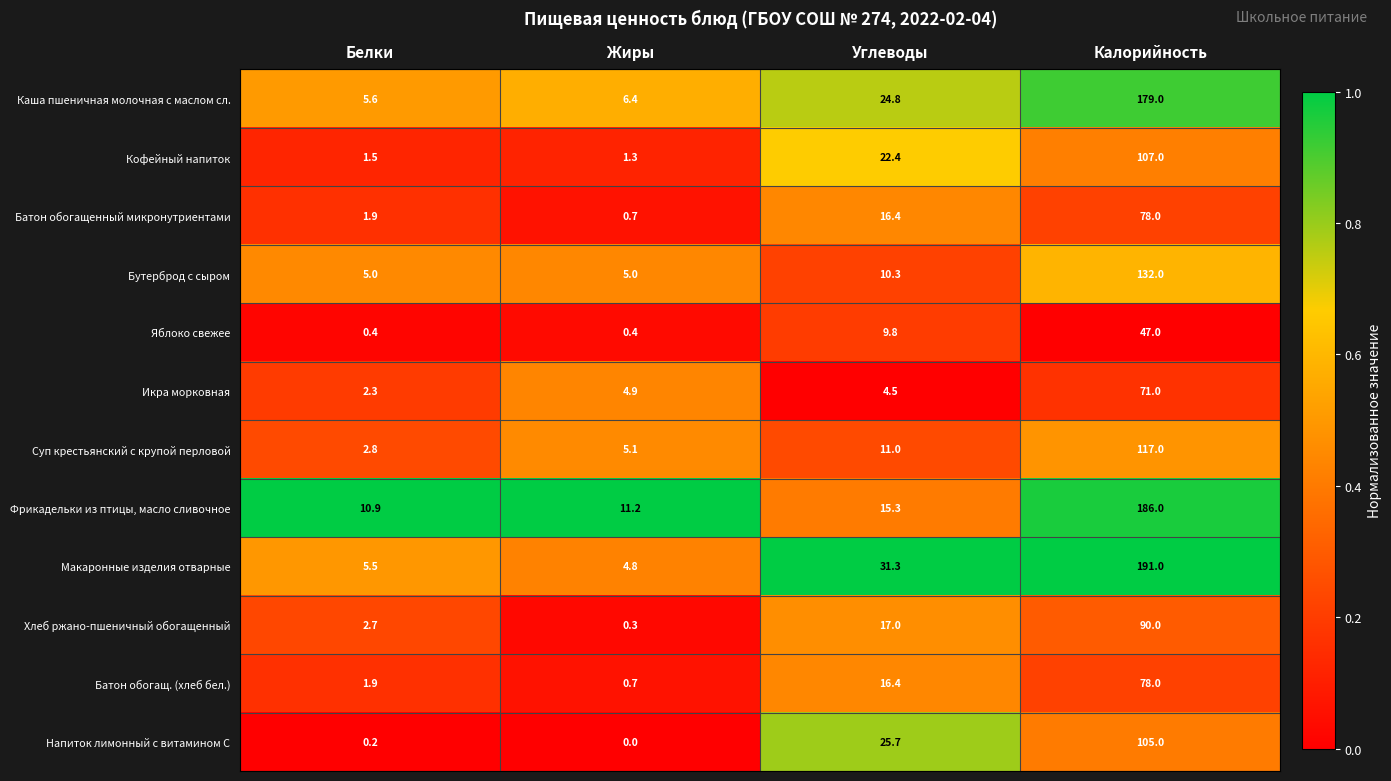

True or false: Напиток лимонный с витамином С has a value of 10.3 at Углеводы.

False